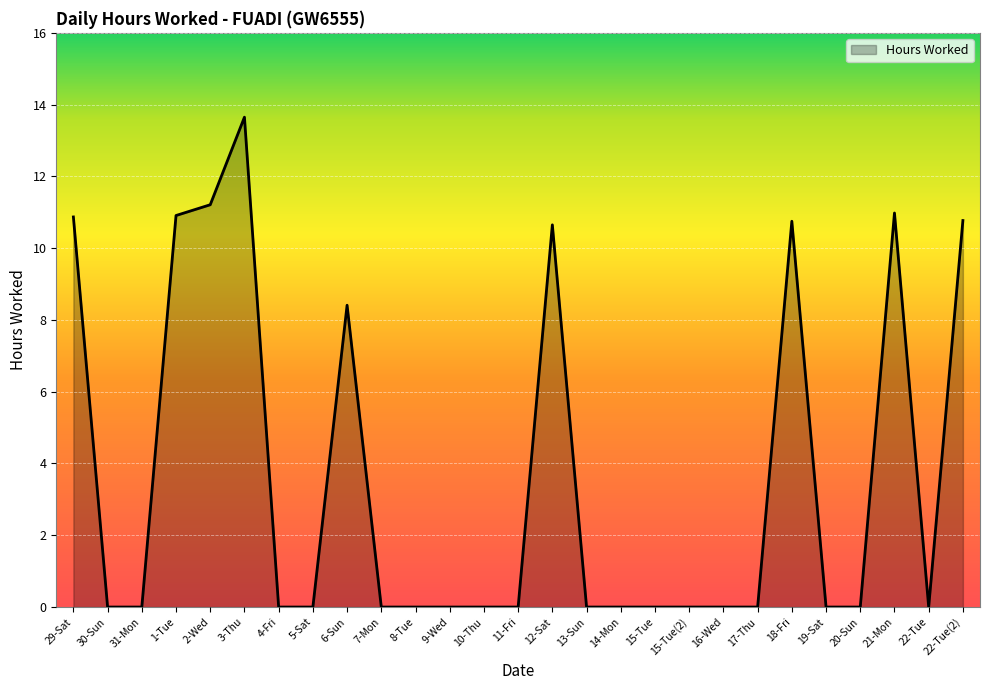

How many lines are shown in the chart?

1